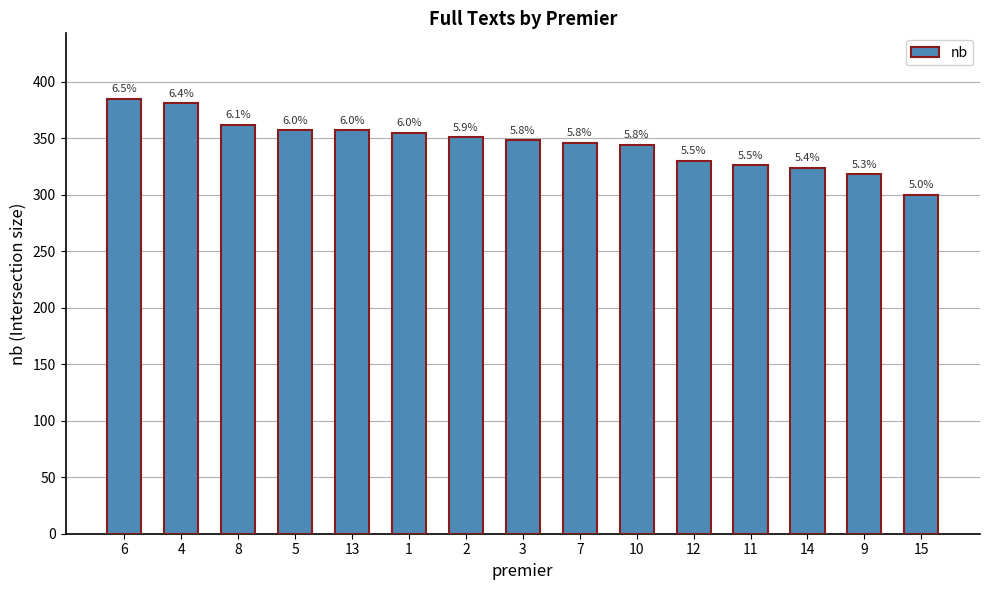

What is the value of the 3rd bar from the left?

362